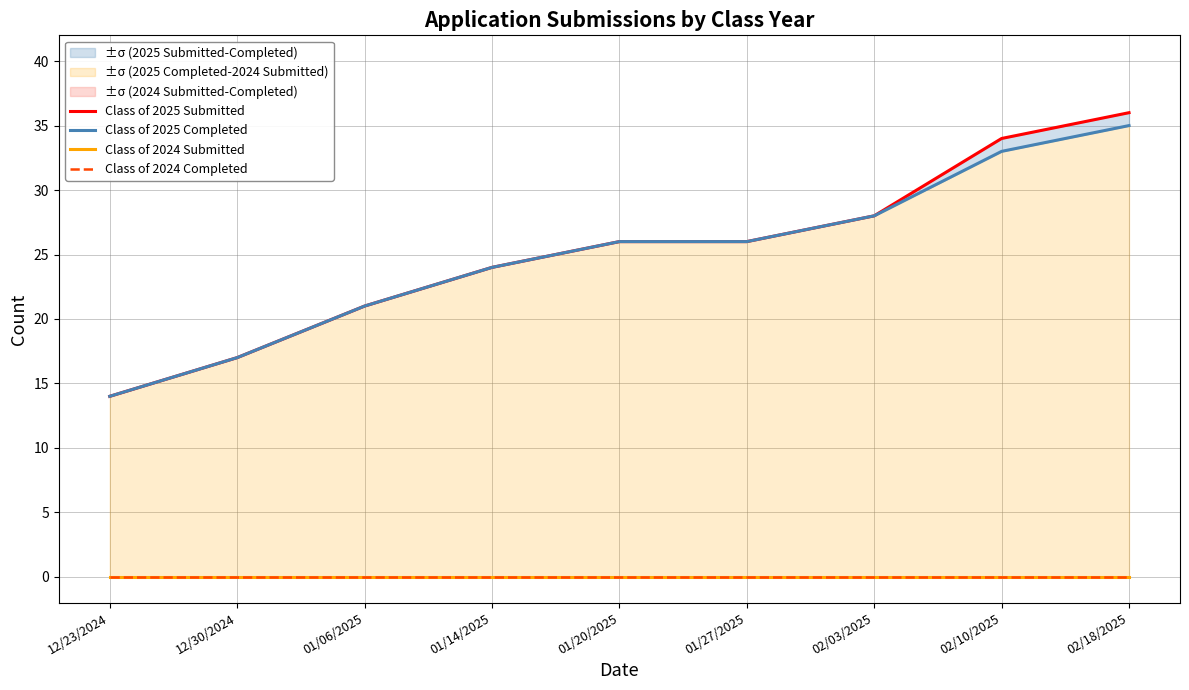

Between 01/27/2025 and 02/03/2025, which series saw the biggest shift?

Class of 2025 Submitted